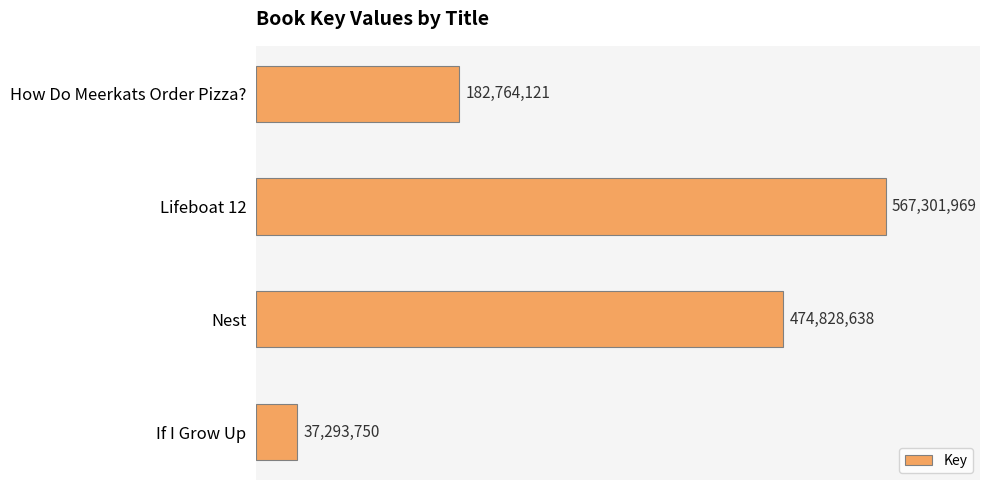

Rank the categories by value from highest to lowest.

Lifeboat 12, Nest, How Do Meerkats Order Pizza?, If I Grow Up